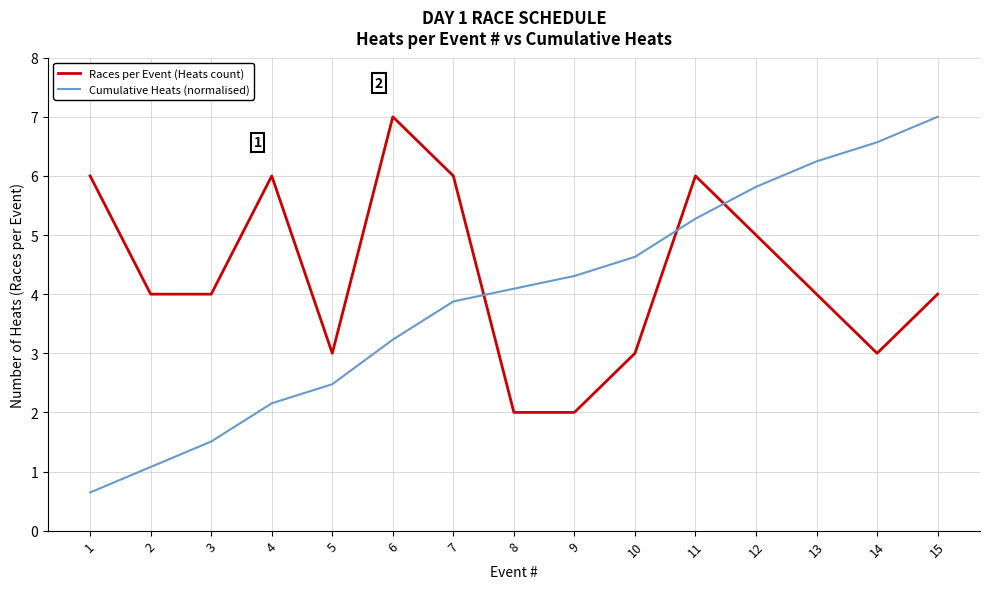

Is it true that Cumulative Heats (normalised) equals 9.9 at 15?

False